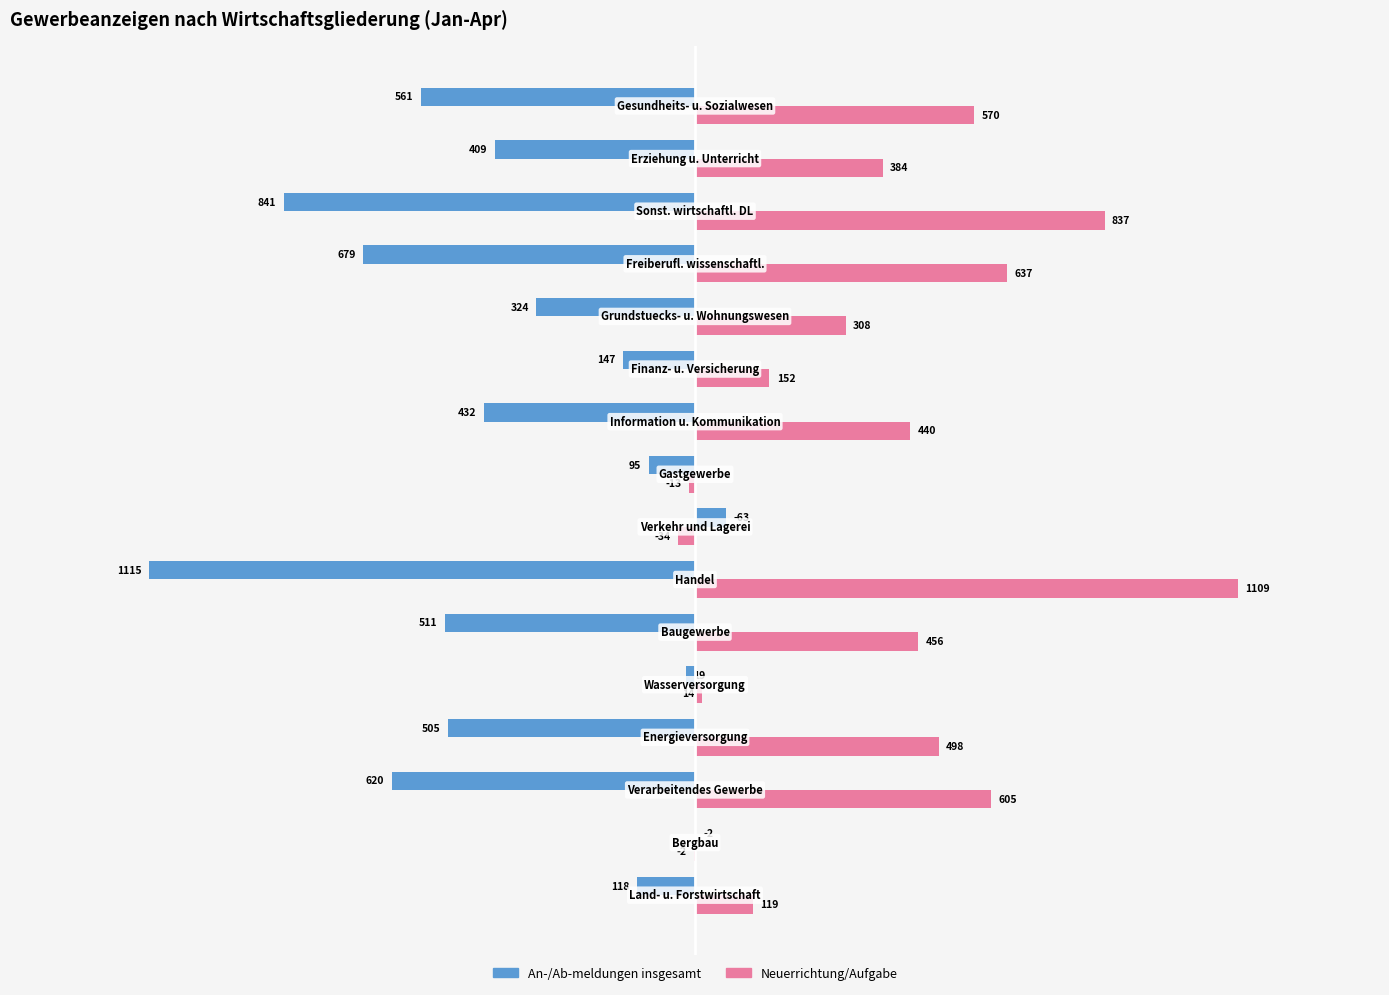

What is the maximum value for Neuerrichtung/Aufgabe?

1109